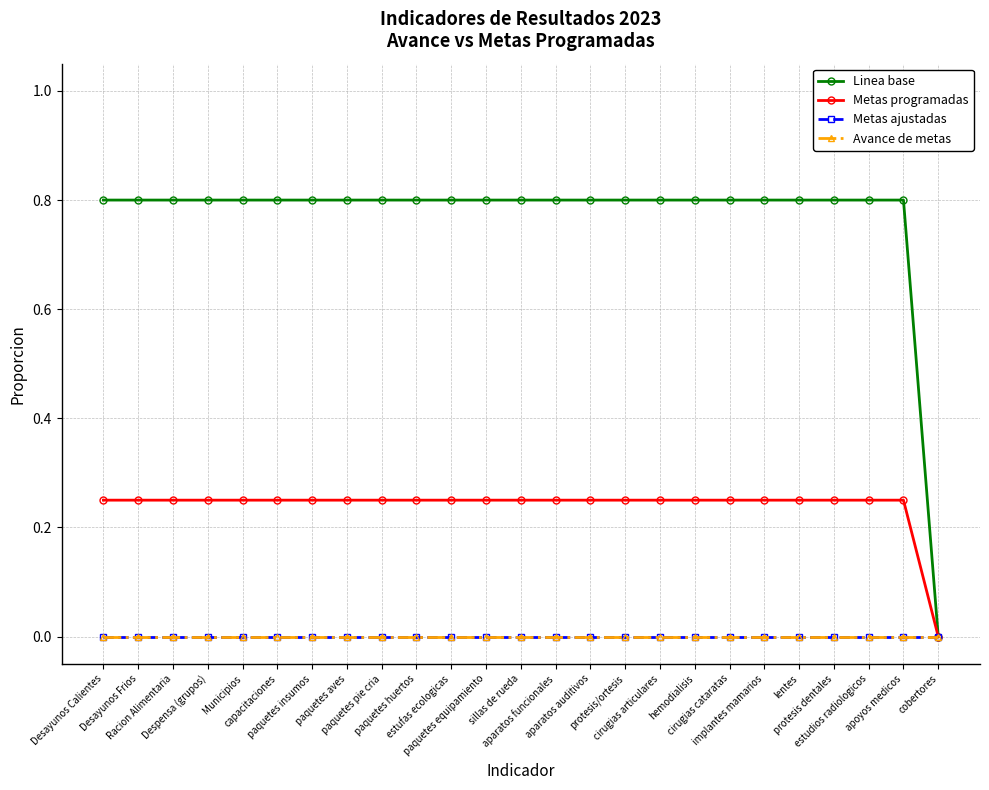

Reading left to right, what are all the values shown in this chart?

Linea base: Desayunos Calientes=0.8	Desayunos Frios=0.8	Racion Alimentaria=0.8	Despensa (grupos)=0.8	Municipios=0.8	capacitaciones=0.8	paquetes insumos=0.8	paquetes aves=0.8	paquetes pie cria=0.8	paquetes huertos=0.8	estufas ecologicas=0.8	paquetes equipamiento=0.8	sillas de rueda=0.8	aparatos funcionales=0.8	aparatos auditivos=0.8	protesis/ortesis=0.8	cirugias articulares=0.8	hemodialisis=0.8	cirugias cataratas=0.8	implantes mamarios=0.8	lentes=0.8	protesis dentales=0.8	estudios radiologicos=0.8	apoyos medicos=0.8	cobertores=0.0
Metas programadas: Desayunos Calientes=0.2	Desayunos Frios=0.2	Racion Alimentaria=0.2	Despensa (grupos)=0.2	Municipios=0.2	capacitaciones=0.2	paquetes insumos=0.2	paquetes aves=0.2	paquetes pie cria=0.2	paquetes huertos=0.2	estufas ecologicas=0.2	paquetes equipamiento=0.2	sillas de rueda=0.2	aparatos funcionales=0.2	aparatos auditivos=0.2	protesis/ortesis=0.2	cirugias articulares=0.2	hemodialisis=0.2	cirugias cataratas=0.2	implantes mamarios=0.2	lentes=0.2	protesis dentales=0.2	estudios radiologicos=0.2	apoyos medicos=0.2	cobertores=0.0
Metas ajustadas: Desayunos Calientes=0.0	Desayunos Frios=0.0	Racion Alimentaria=0.0	Despensa (grupos)=0.0	Municipios=0.0	capacitaciones=0.0	paquetes insumos=0.0	paquetes aves=0.0	paquetes pie cria=0.0	paquetes huertos=0.0	estufas ecologicas=0.0	paquetes equipamiento=0.0	sillas de rueda=0.0	aparatos funcionales=0.0	aparatos auditivos=0.0	protesis/ortesis=0.0	cirugias articulares=0.0	hemodialisis=0.0	cirugias cataratas=0.0	implantes mamarios=0.0	lentes=0.0	protesis dentales=0.0	estudios radiologicos=0.0	apoyos medicos=0.0	cobertores=0.0
Avance de metas: Desayunos Calientes=0.0	Desayunos Frios=0.0	Racion Alimentaria=0.0	Despensa (grupos)=0.0	Municipios=0.0	capacitaciones=0.0	paquetes insumos=0.0	paquetes aves=0.0	paquetes pie cria=0.0	paquetes huertos=0.0	estufas ecologicas=0.0	paquetes equipamiento=0.0	sillas de rueda=0.0	aparatos funcionales=0.0	aparatos auditivos=0.0	protesis/ortesis=0.0	cirugias articulares=0.0	hemodialisis=0.0	cirugias cataratas=0.0	implantes mamarios=0.0	lentes=0.0	protesis dentales=0.0	estudios radiologicos=0.0	apoyos medicos=0.0	cobertores=0.0